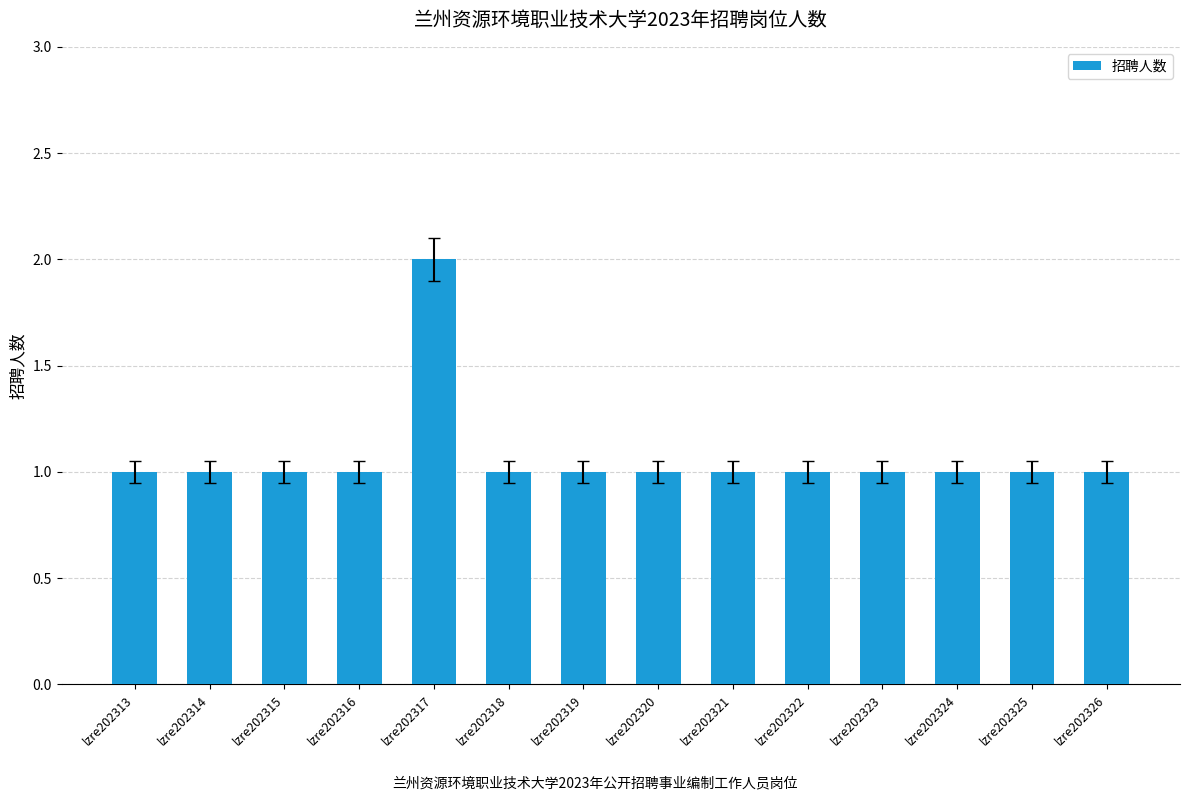

How many values are between 1 and 2?

14